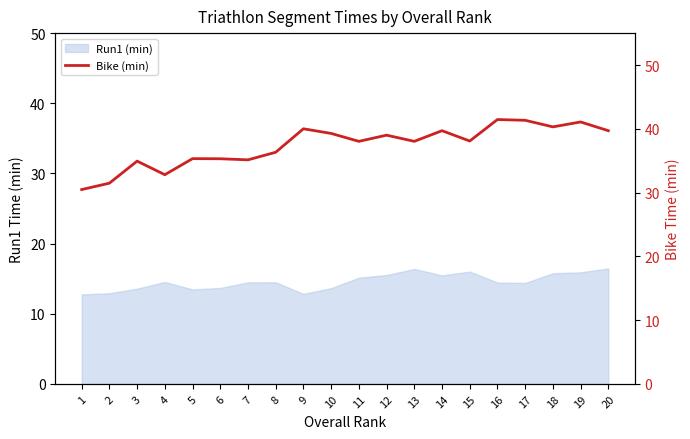

The value of Run1 (min) at 1 is 3.7. True or false?

False